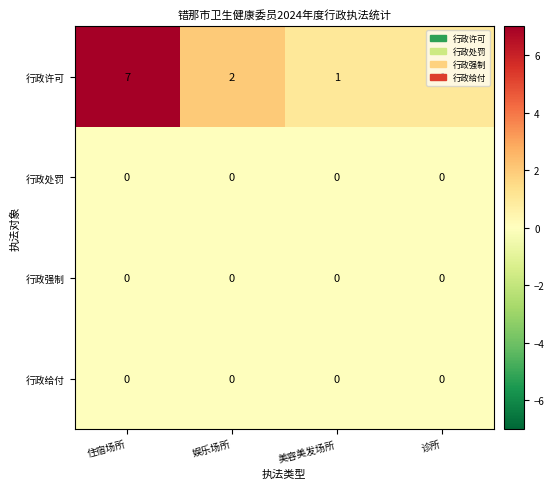

Where is 行政许可 nearest to the value 4?

娱乐场所